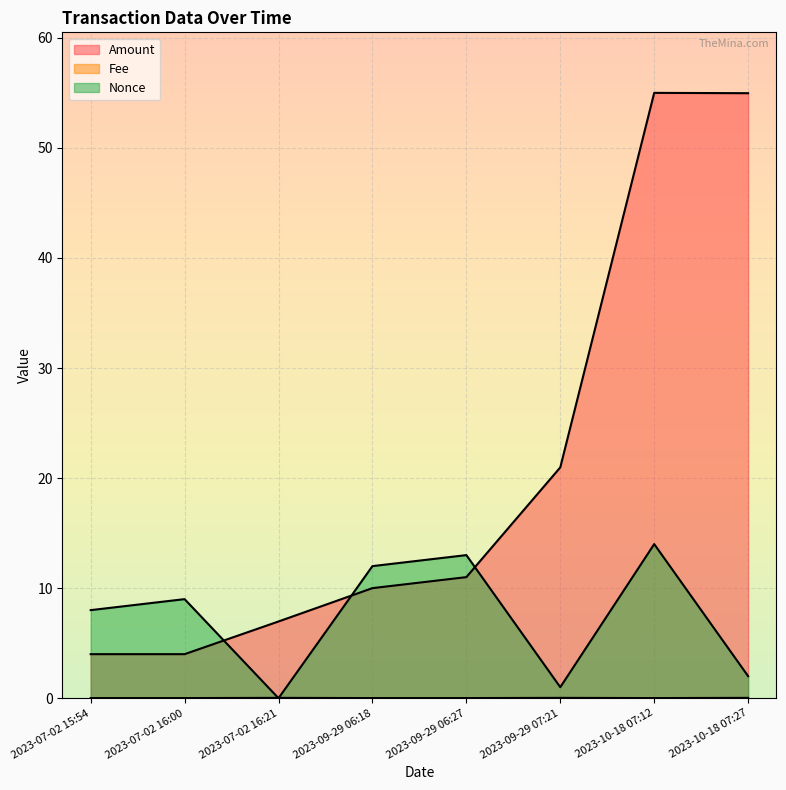

Where does the Amount series first go above 11?

2023-09-29 07:21